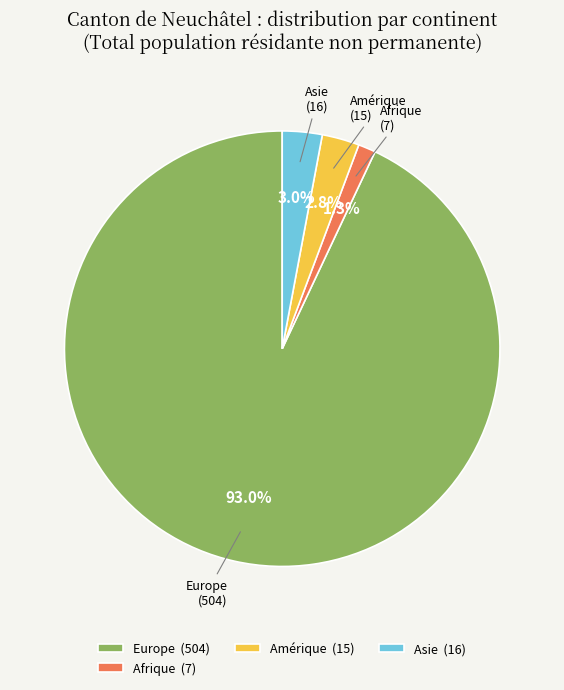

Approximately how many times larger is the value at Asie compared to Afrique?

2.3